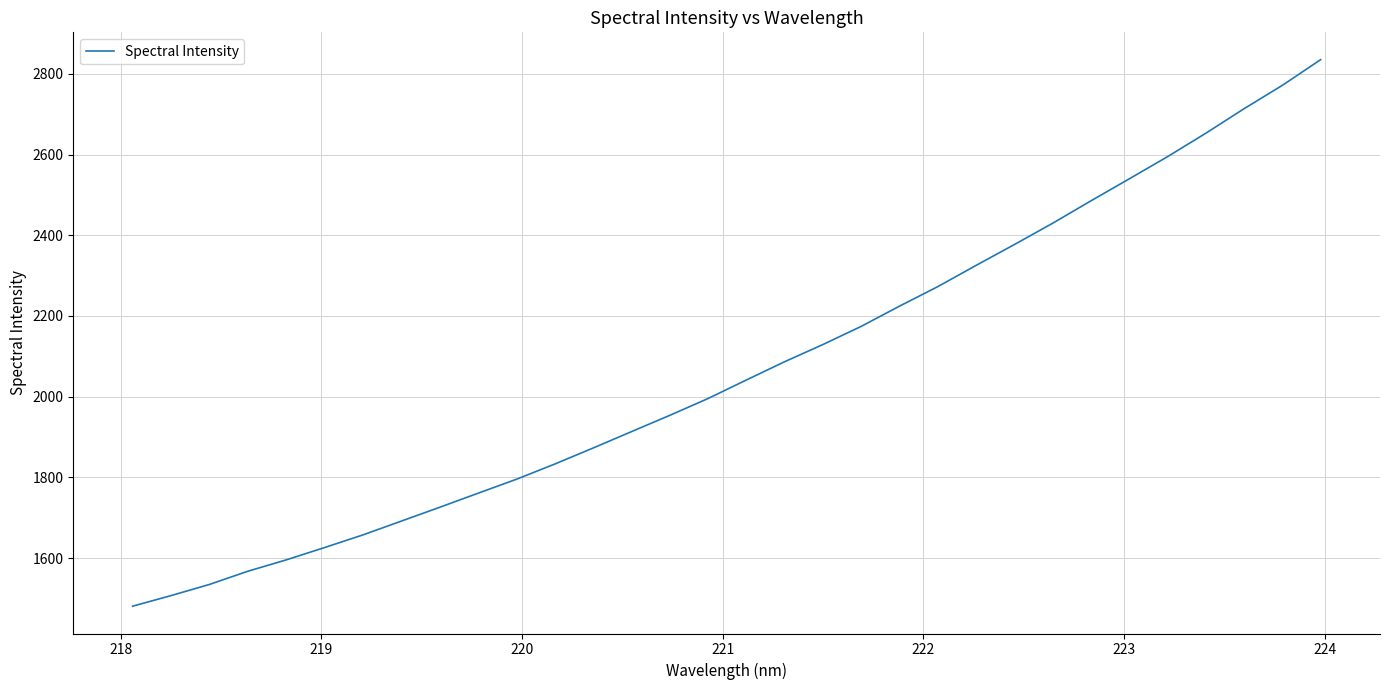

What is the maximum value shown in the chart?

2835.4